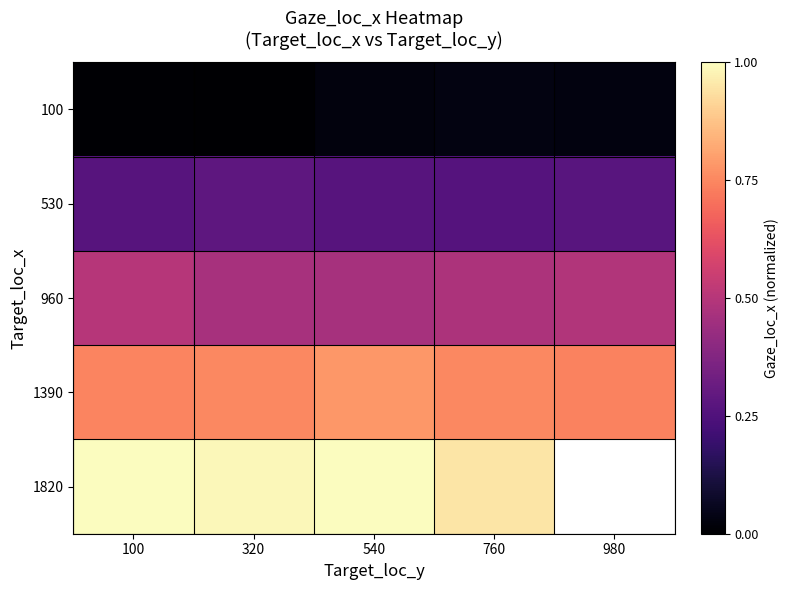

At which category is the sum across all series the highest?

540